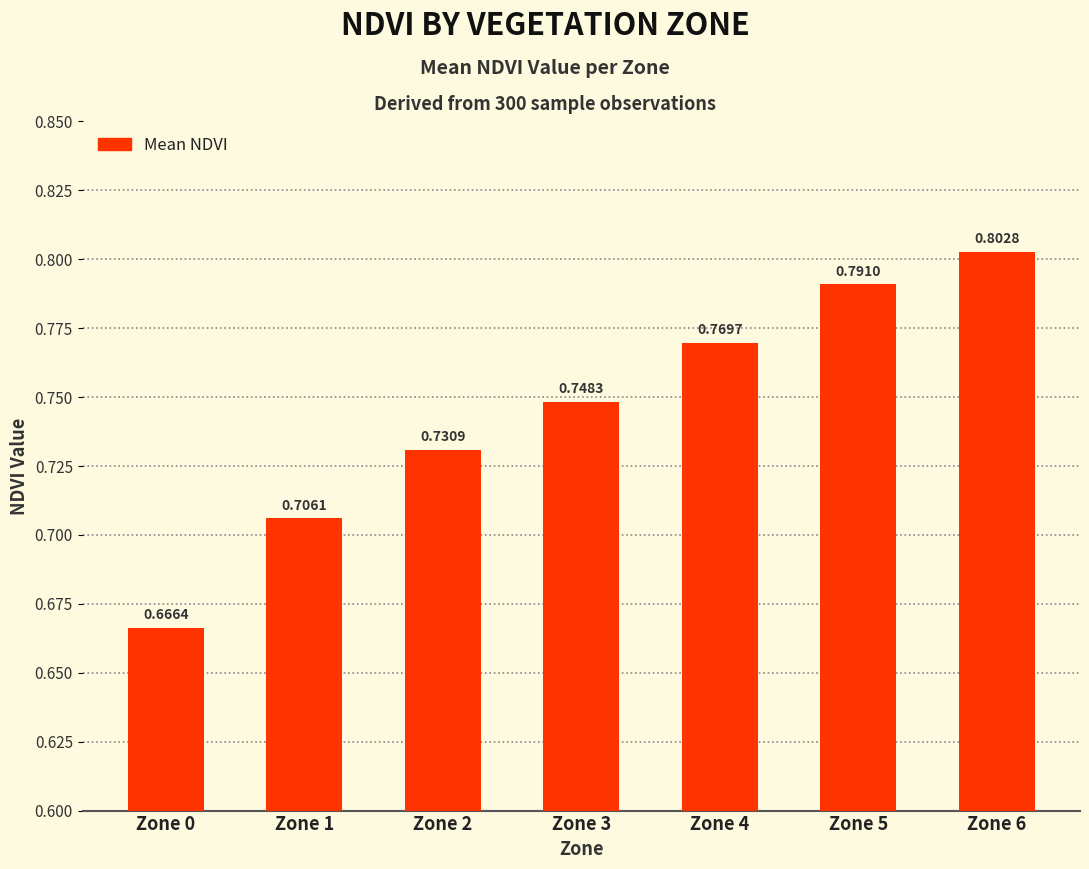

What is the sum of the values at Zone 0 and Zone 5?

1.5